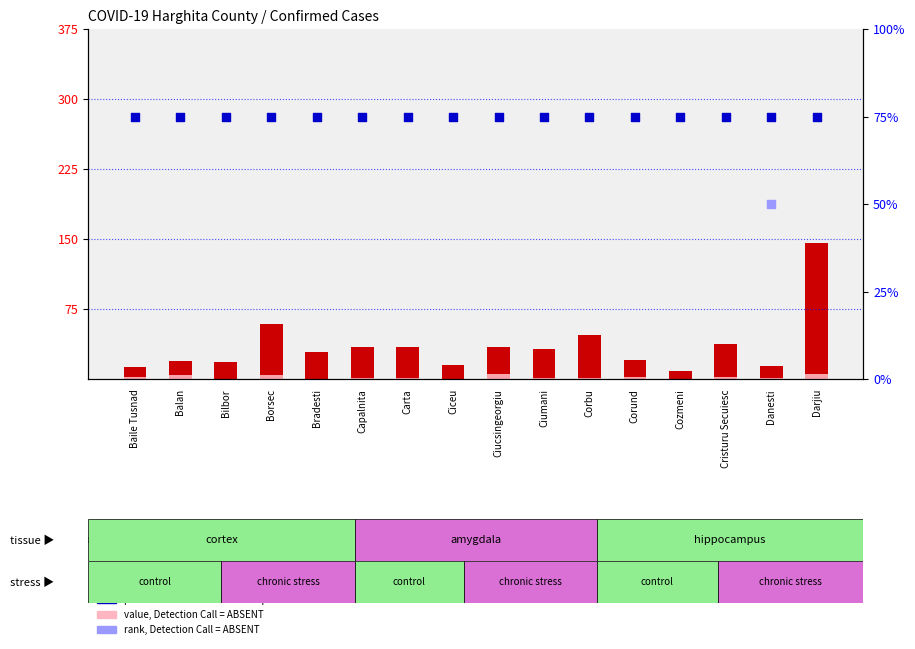

What are all the series names shown in the legend?

count, percentile rank within the sample